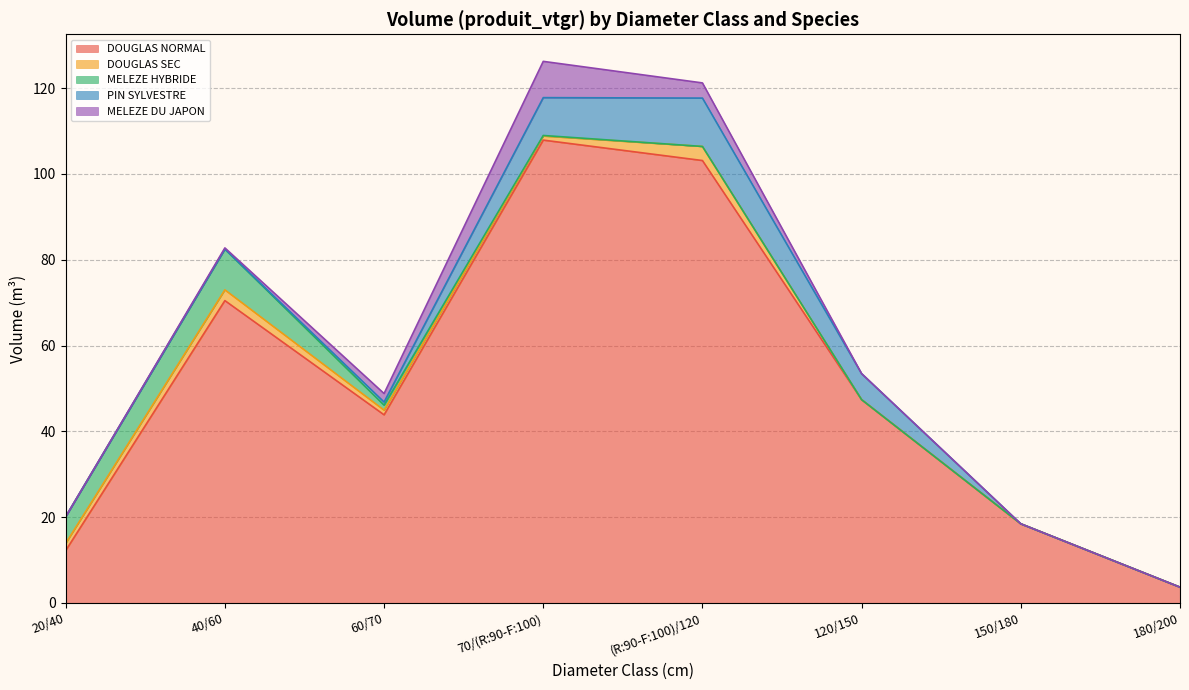

True or false: MELEZE HYBRIDE has more than 1 points higher than both neighbors.

False